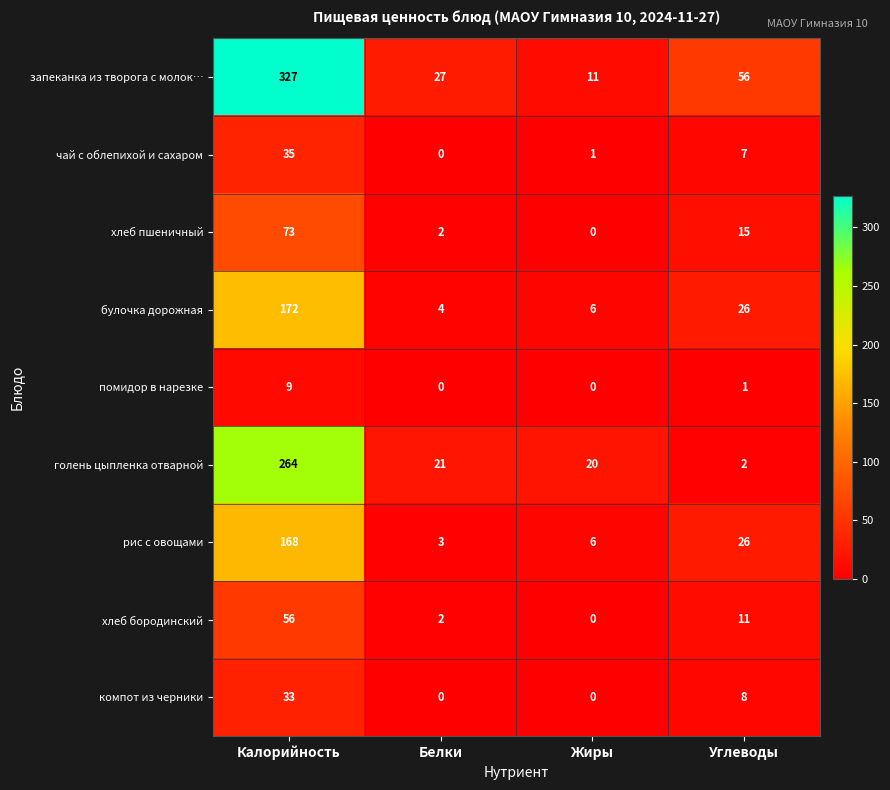

List the labels in order of рис с овощами value, smallest first.

Белки, Жиры, Углеводы, Калорийность